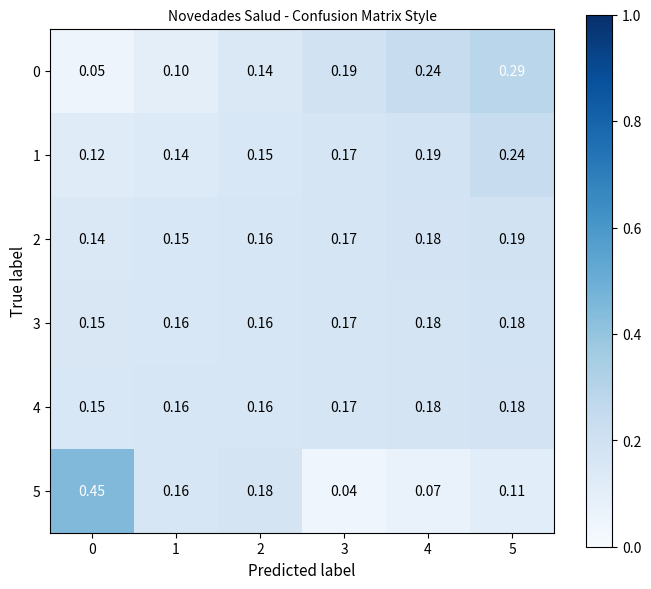

Which label corresponds to the smallest value in the chart?

3